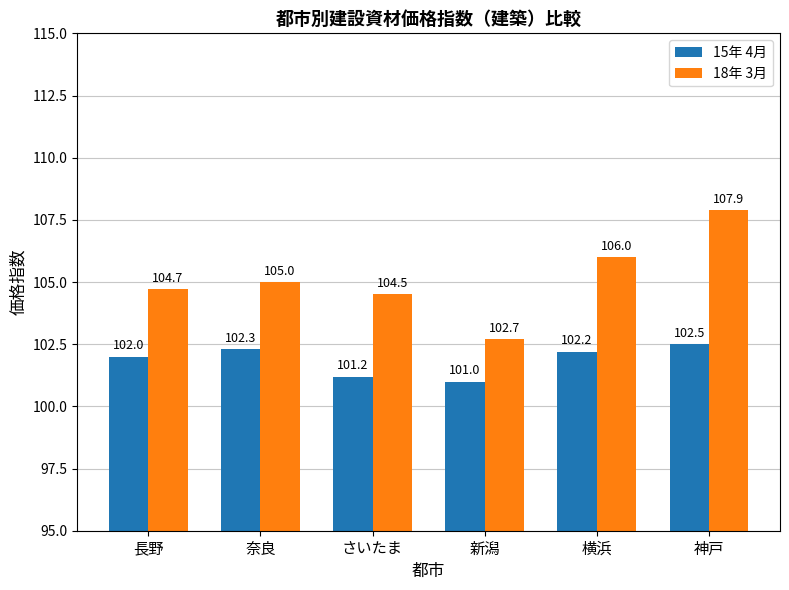

At which label is 15年 4月 closest to 101?

新潟